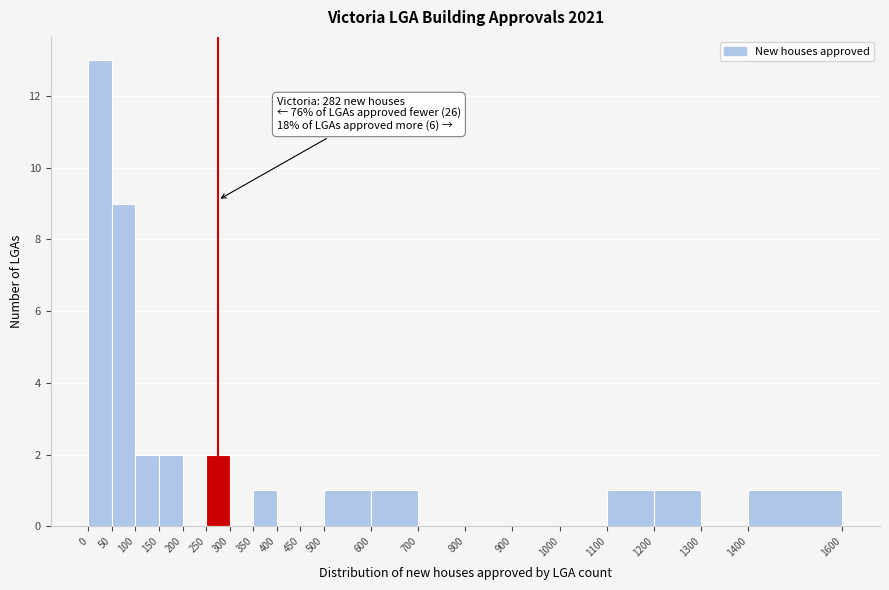

Over which range of the x-axis is the bar tallest?

0 to 50